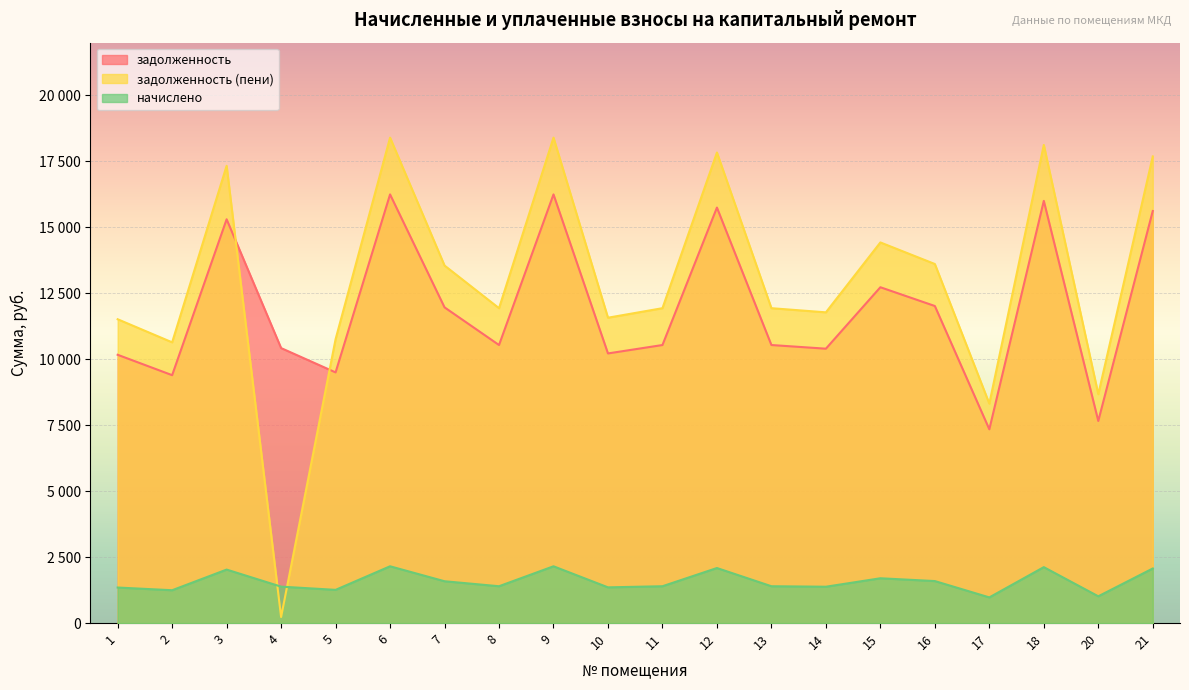

At which label does задолженность first exceed 10539?

3